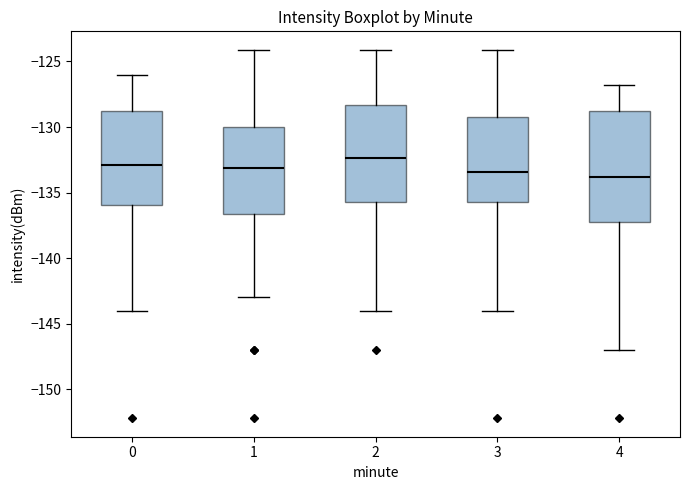

Reading left to right, transcribe this box plot: for each box, give where its median line is, the range the box spans, and where its two whiskers end, as read against the y-axis. The values are not printed on the chart, so give them approximately, as read against the axis.

0: median -133.0, box -136.0 to -129.0, whiskers -144.0 to -126.0
1: median -133.0, box -136.5 to -130.0, whiskers -143.0 to -124.0
2: median -132.5, box -135.5 to -128.5, whiskers -144.0 to -124.0
3: median -133.5, box -135.5 to -129.0, whiskers -144.0 to -124.0
4: median -134.0, box -137.0 to -129.0, whiskers -147.0 to -127.0